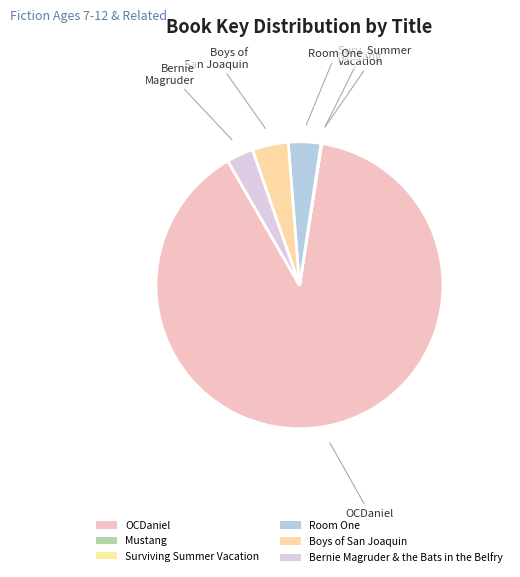

Between Surviving Summer Vacation and Room One, which is larger?

Room One